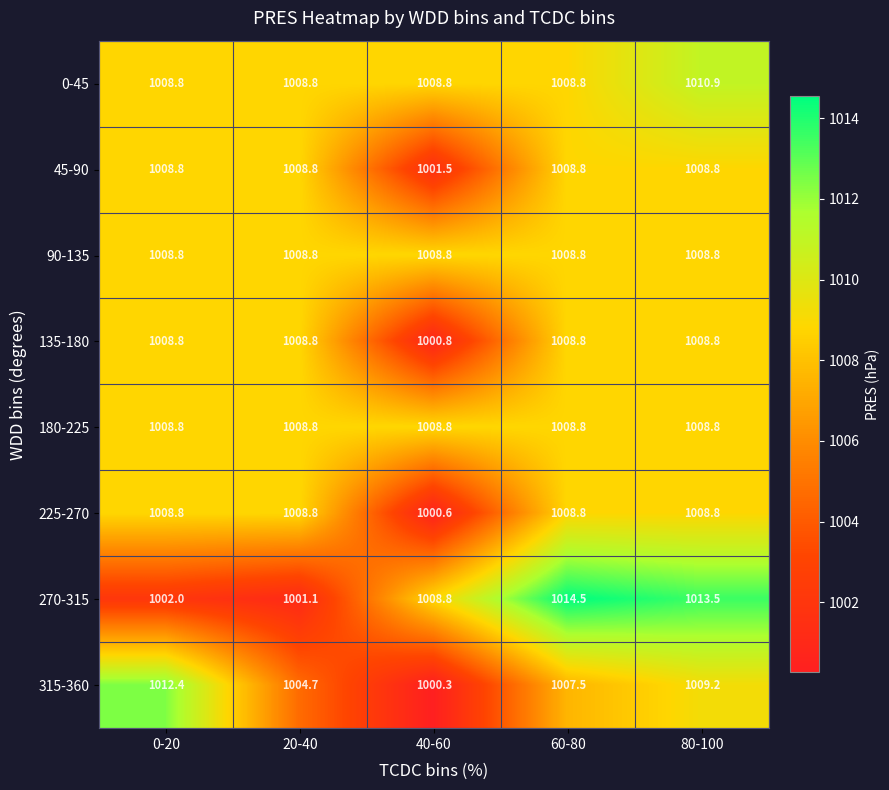

Which label corresponds to the largest value in the chart?

60-80